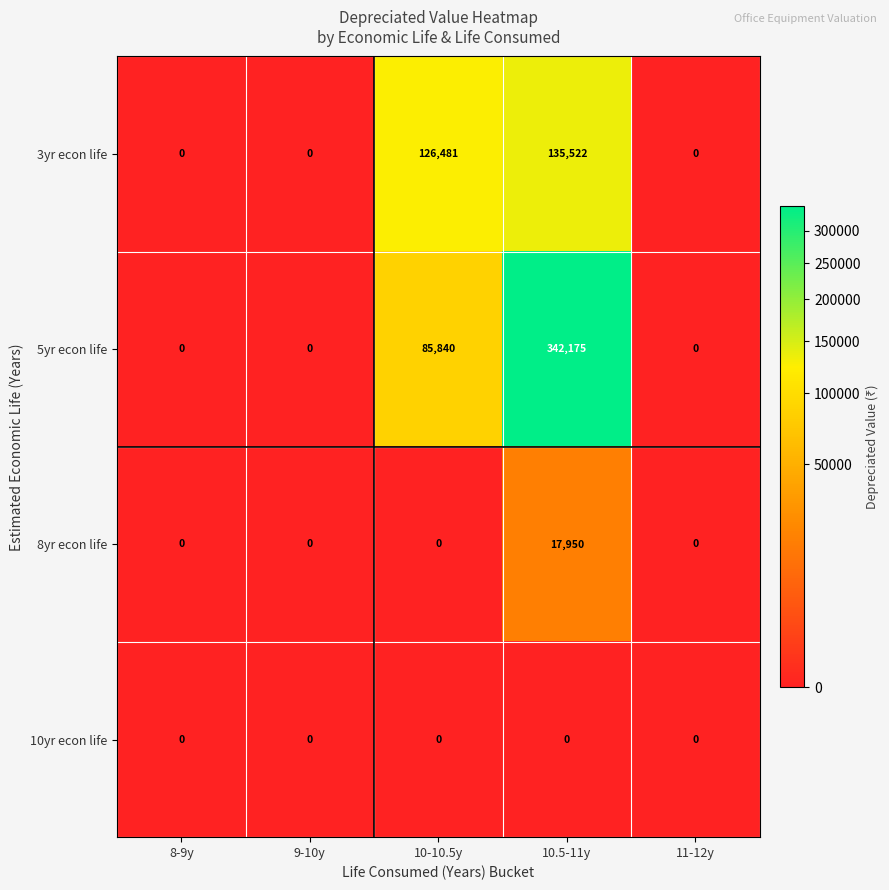

Reading left to right, extract all data points from this chart.

3yr econ life: 0	0	126481	135522	0
5yr econ life: 0	0	85840	342175	0
8yr econ life: 0	0	0	17950	0
10yr econ life: 0	0	0	0	0